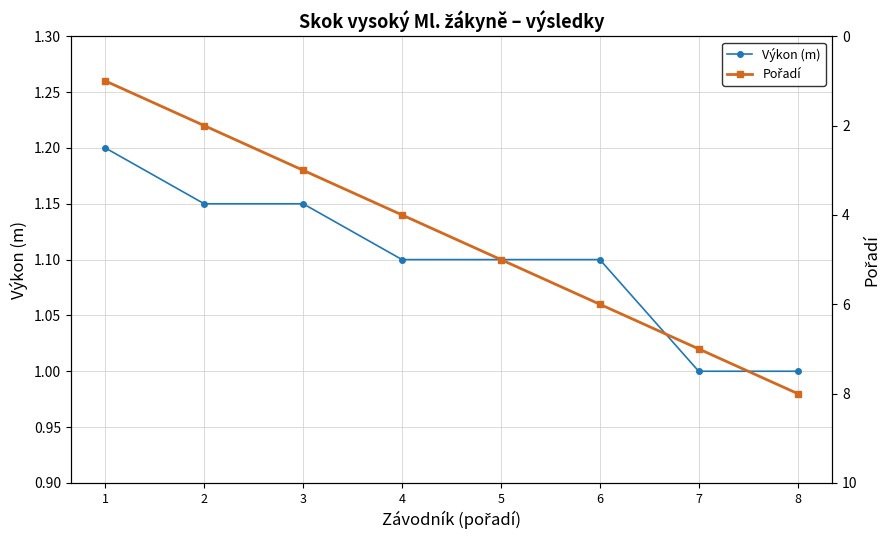

The Pořadí series shows 4.0 at 4. True or false?

True